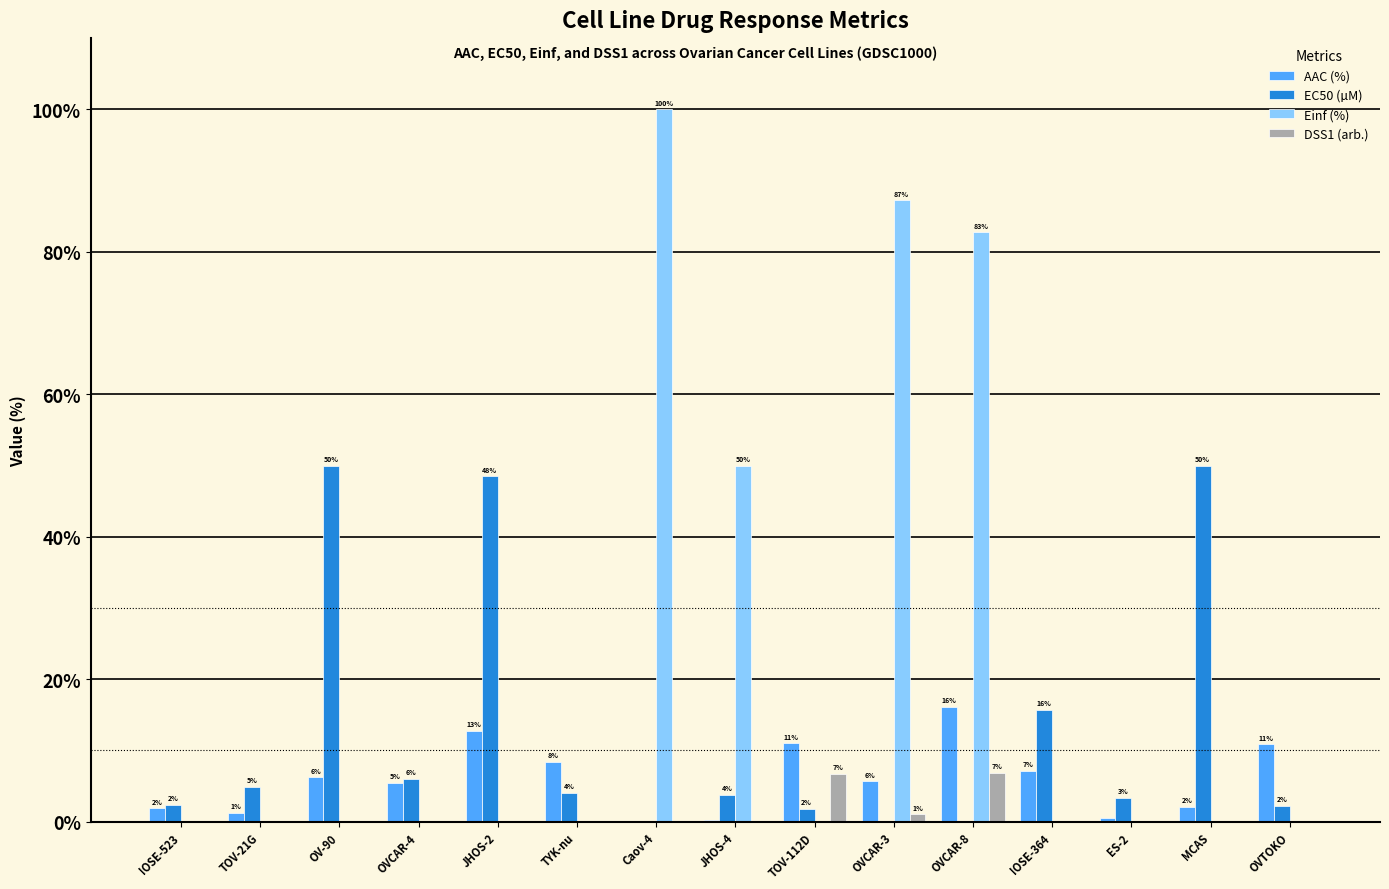

Are the bars horizontal?

No